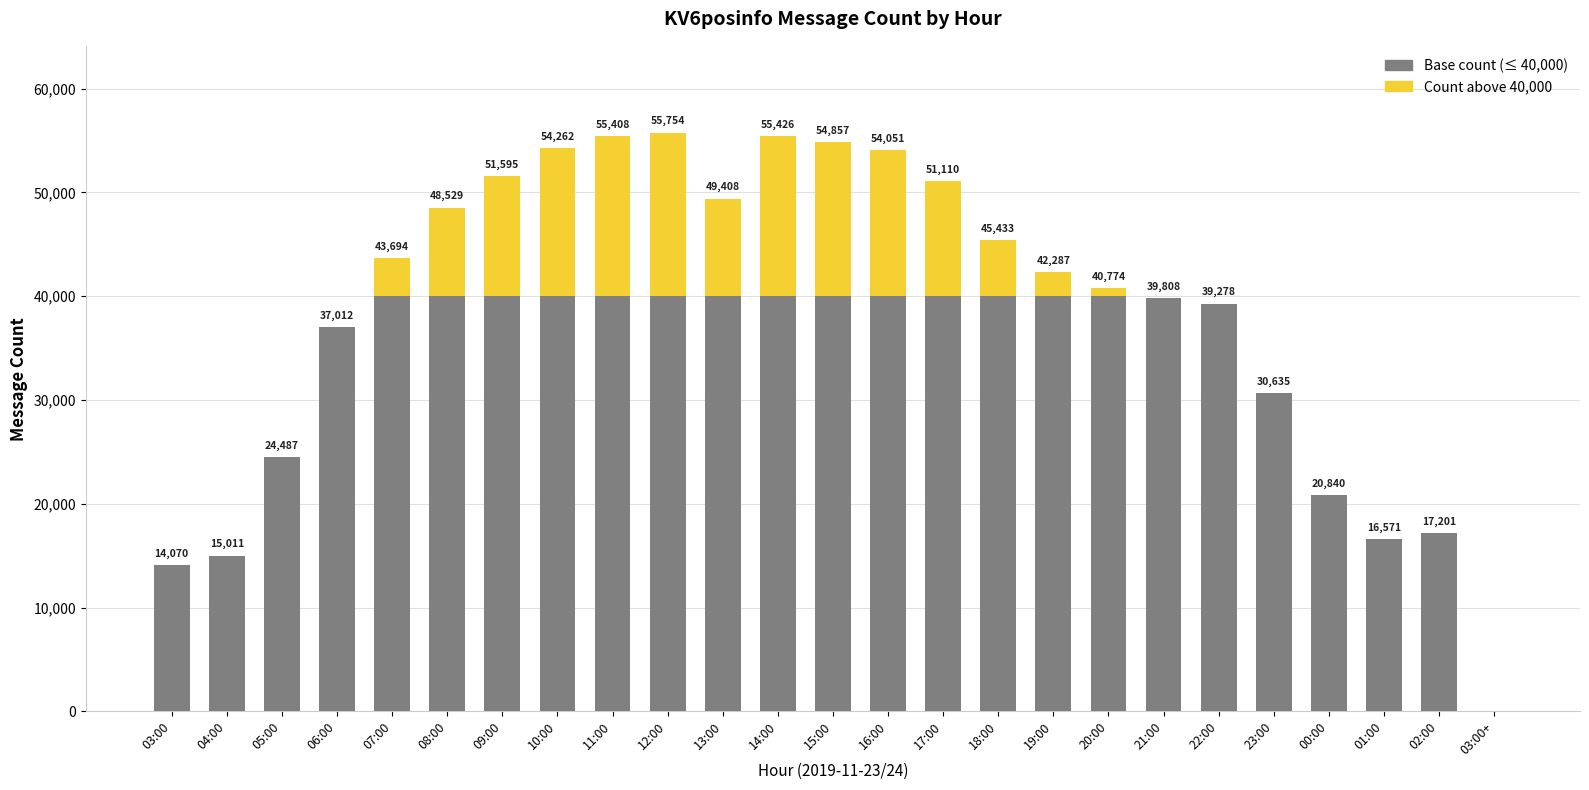

Are the bars grouped side by side (vs. stacked)?

No